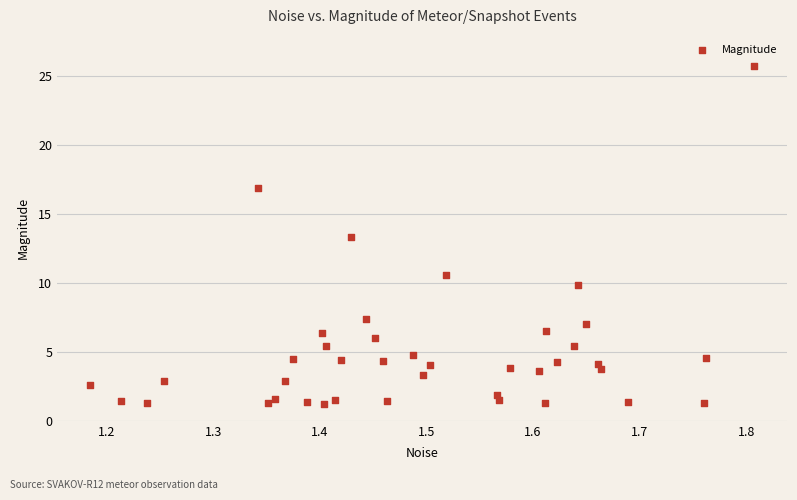

What Y value in the scatter plot is closest to 13?

13.3